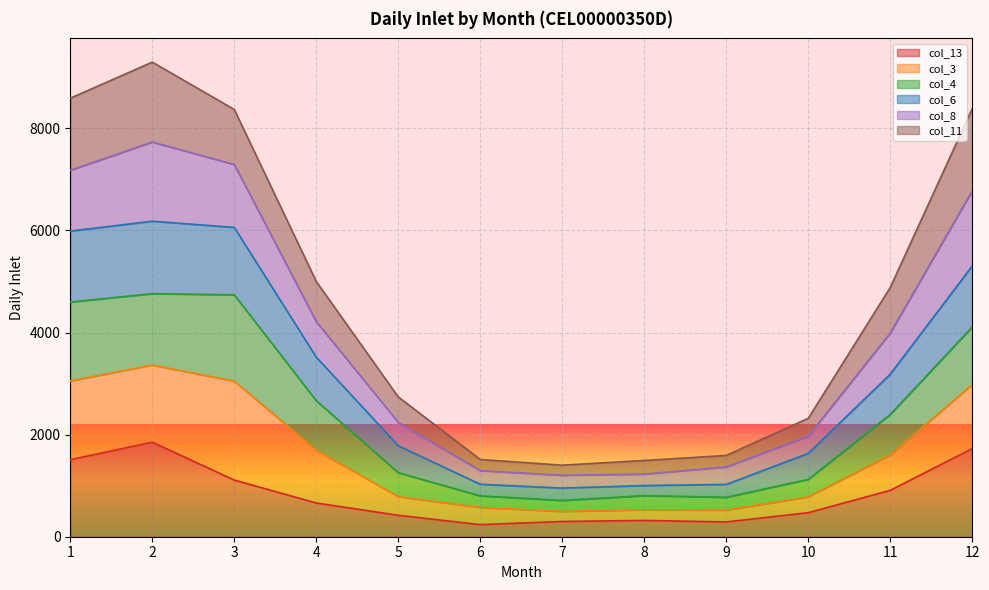

What is the greatest value displayed?

9298